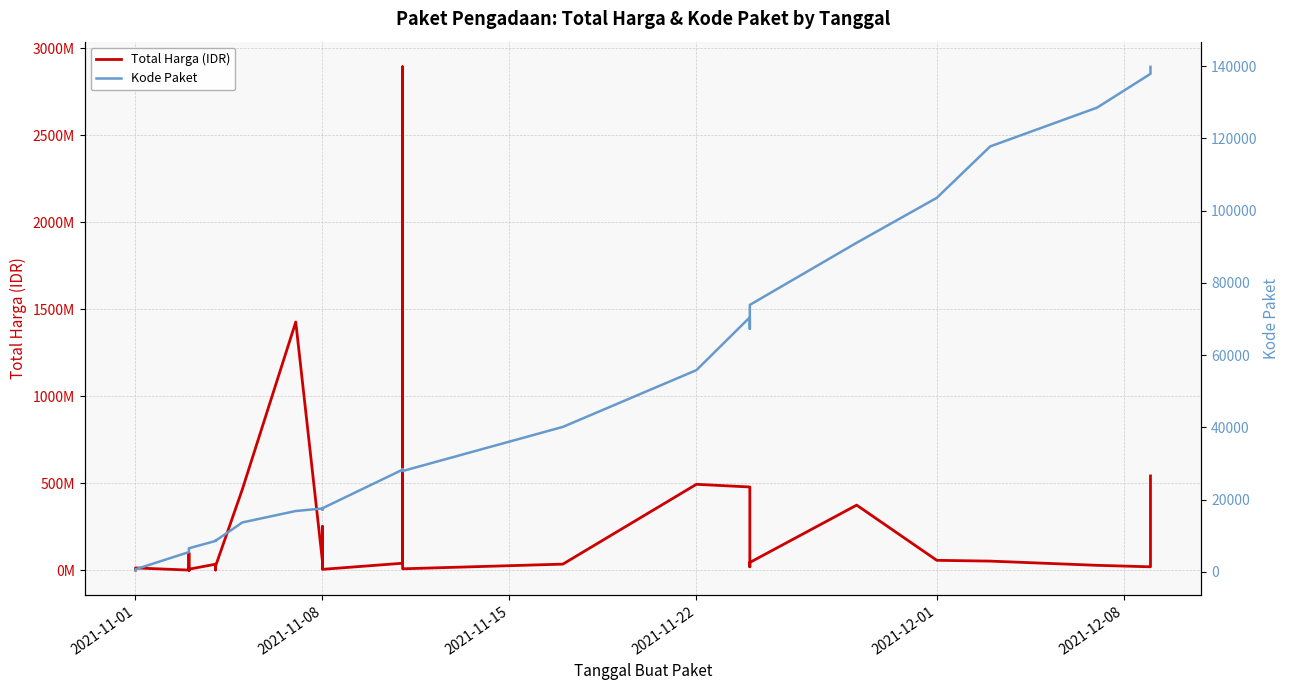

What is the difference between the second highest and second lowest values in the Kode Paket series?

137201